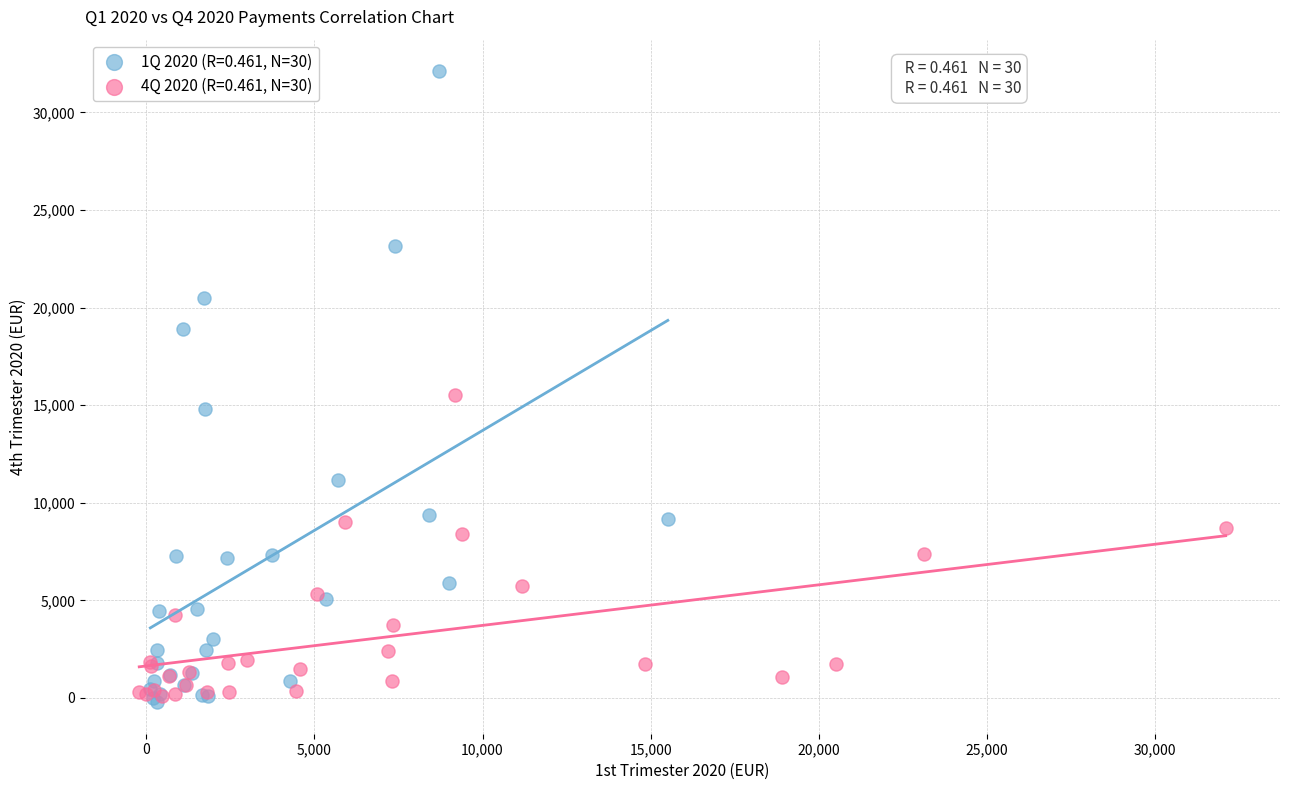

Which series reaches the maximum Y coordinate?

1Q 2020 (R=0.461, N=30)